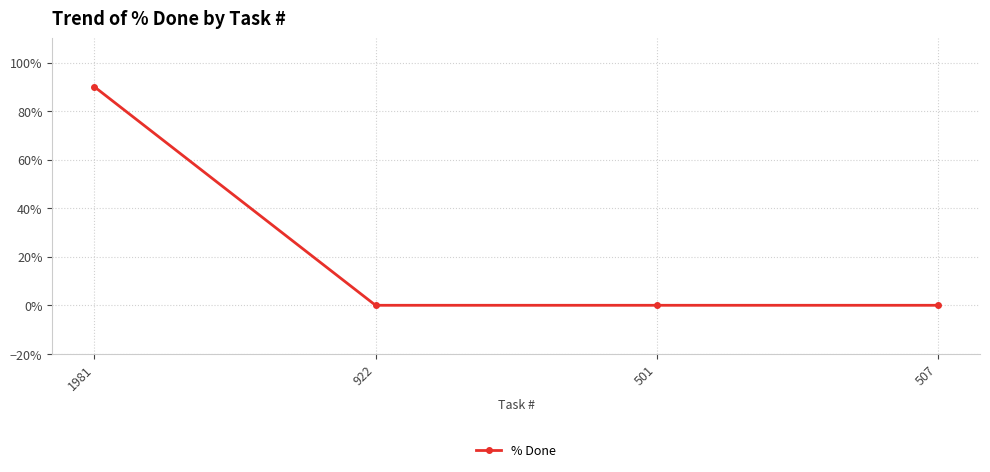

Reading left to right, extract all data points from this chart.

1981=90	922=0	501=0	507=0